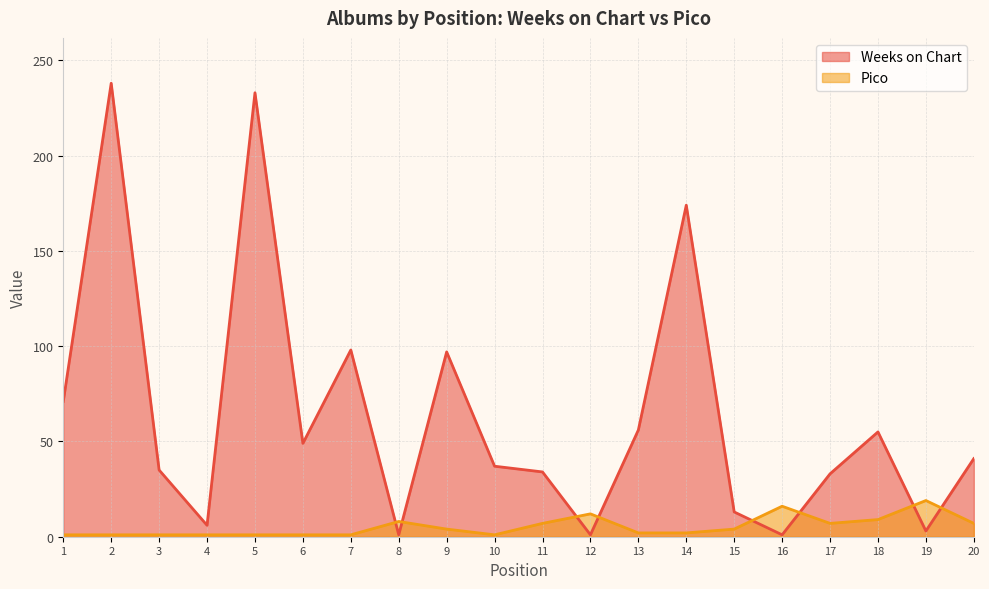

Reading left to right, list all the values displayed in this chart.

Weeks on Chart: 1=71	2=238	3=35	4=6	5=233	6=49	7=98	8=1	9=97	10=37	11=34	12=1	13=56	14=174	15=13	16=1	17=33	18=55	19=3	20=41
Pico: 1=1	2=1	3=1	4=1	5=1	6=1	7=1	8=8	9=4	10=1	11=7	12=12	13=2	14=2	15=4	16=16	17=7	18=9	19=19	20=7